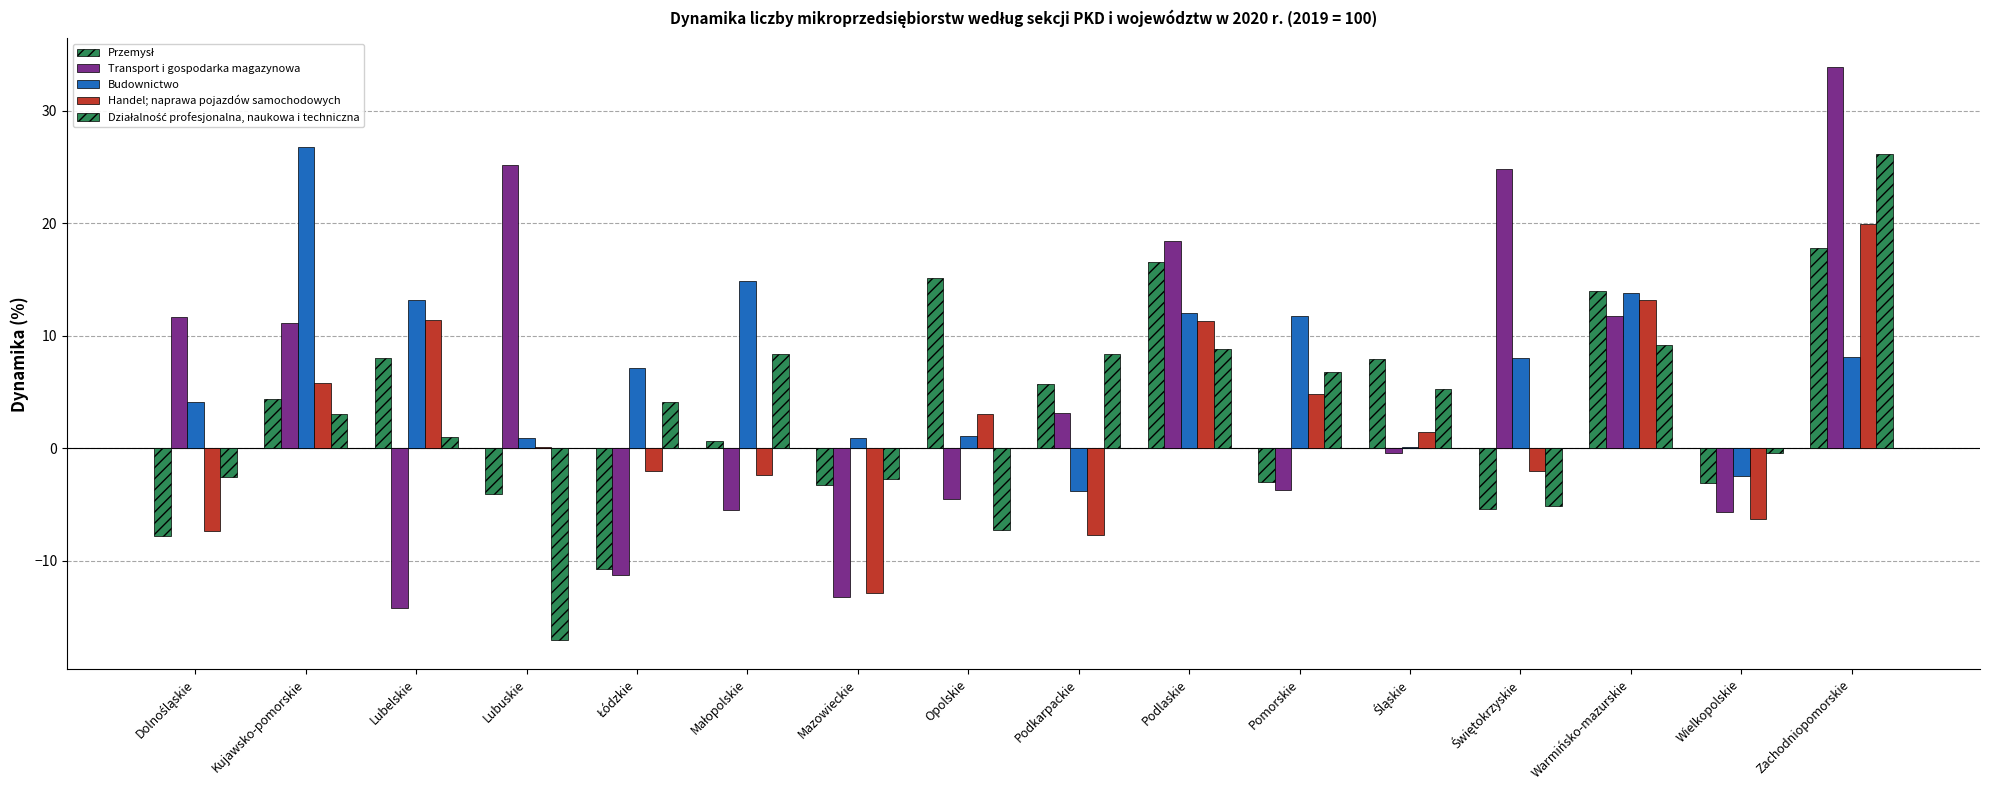

Reading left to right, transcribe all the data shown in this chart.

Przemysł: Dolnośląskie=-7.8	Kujawsko-pomorskie=4.4	Lubelskie=8.0	Lubuskie=-4.1	Łódzkie=-10.7	Małopolskie=0.6	Mazowieckie=-3.3	Opolskie=15.1	Podkarpackie=5.7	Podlaskie=16.6	Pomorskie=-3.0	Śląskie=7.9	Świętokrzyskie=-5.4	Warmińsko-mazurskie=14.0	Wielkopolskie=-3.1	Zachodniopomorskie=17.8
Transport i gospodarka magazynowa: Dolnośląskie=11.7	Kujawsko-pomorskie=11.1	Lubelskie=-14.2	Lubuskie=25.2	Łódzkie=-11.3	Małopolskie=-5.5	Mazowieckie=-13.2	Opolskie=-4.5	Podkarpackie=3.1	Podlaskie=18.4	Pomorskie=-3.7	Śląskie=-0.4	Świętokrzyskie=24.8	Warmińsko-mazurskie=11.8	Wielkopolskie=-5.7	Zachodniopomorskie=33.9
Budownictwo: Dolnośląskie=4.1	Kujawsko-pomorskie=26.8	Lubelskie=13.2	Lubuskie=0.9	Łódzkie=7.1	Małopolskie=14.9	Mazowieckie=0.9	Opolskie=1.1	Podkarpackie=-3.8	Podlaskie=12.0	Pomorskie=11.8	Śląskie=0.1	Świętokrzyskie=8.0	Warmińsko-mazurskie=13.8	Wielkopolskie=-2.5	Zachodniopomorskie=8.1
Handel; naprawa pojazdów samochodowych: Dolnośląskie=-7.4	Kujawsko-pomorskie=5.8	Lubelskie=11.4	Lubuskie=0.1	Łódzkie=-2.0	Małopolskie=-2.4	Mazowieckie=-12.9	Opolskie=3.0	Podkarpackie=-7.7	Podlaskie=11.3	Pomorskie=4.8	Śląskie=1.4	Świętokrzyskie=-2.0	Warmińsko-mazurskie=13.2	Wielkopolskie=-6.3	Zachodniopomorskie=19.9
Działalność profesjonalna, naukowa i techniczna: Dolnośląskie=-2.6	Kujawsko-pomorskie=3.0	Lubelskie=1.0	Lubuskie=-17.1	Łódzkie=4.1	Małopolskie=8.4	Mazowieckie=-2.7	Opolskie=-7.3	Podkarpackie=8.4	Podlaskie=8.8	Pomorskie=6.8	Śląskie=5.3	Świętokrzyskie=-5.1	Warmińsko-mazurskie=9.2	Wielkopolskie=-0.4	Zachodniopomorskie=26.2